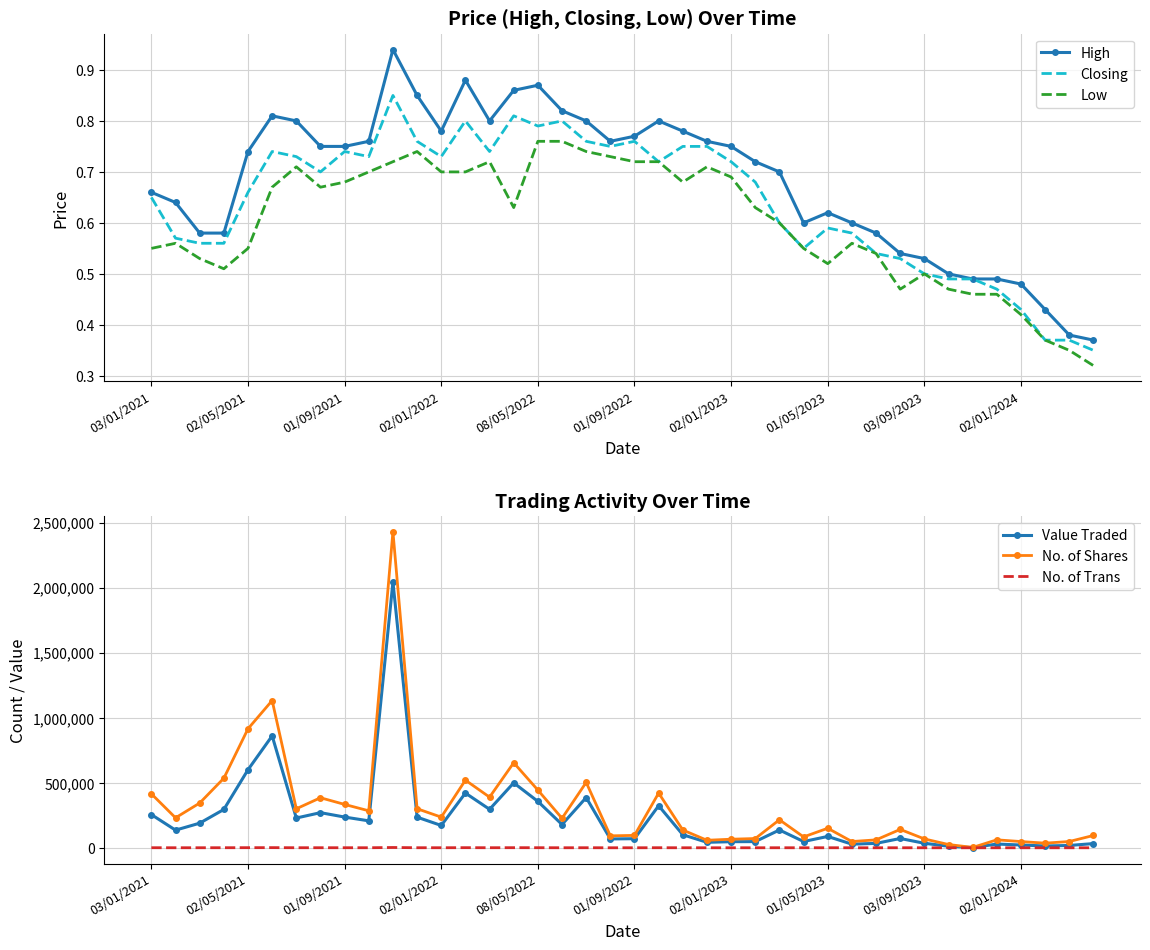

List the series in order of their peak value, highest first.

No. of Shares, Value Traded, No. of Trans, High, Closing, Low